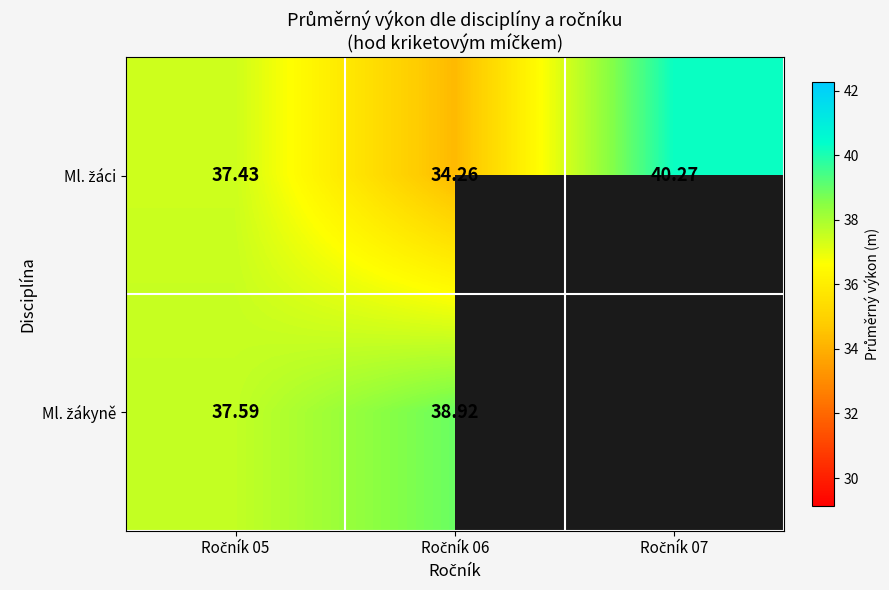

Where is Ml. žákyně nearest to the value 38?

Ročník 05